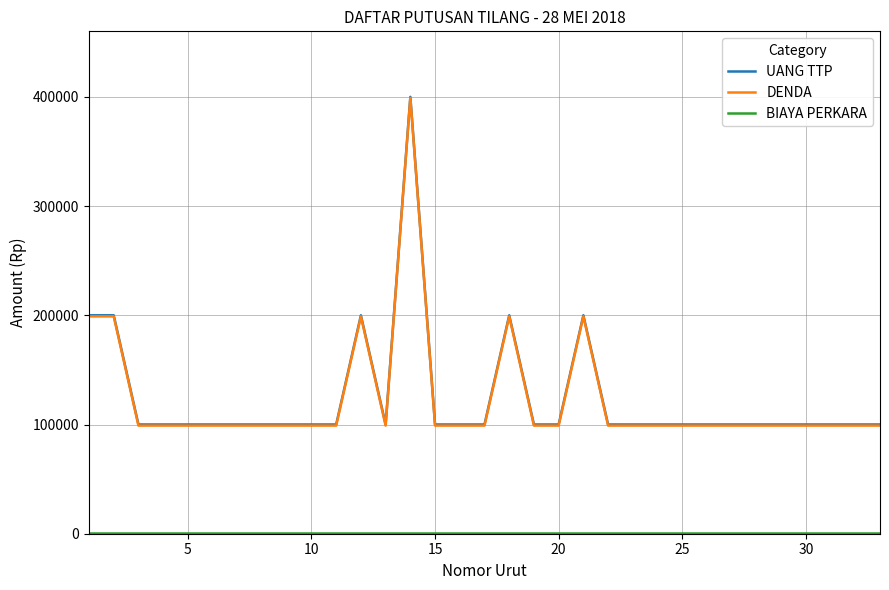

What is the maximum value shown in the chart?

400000